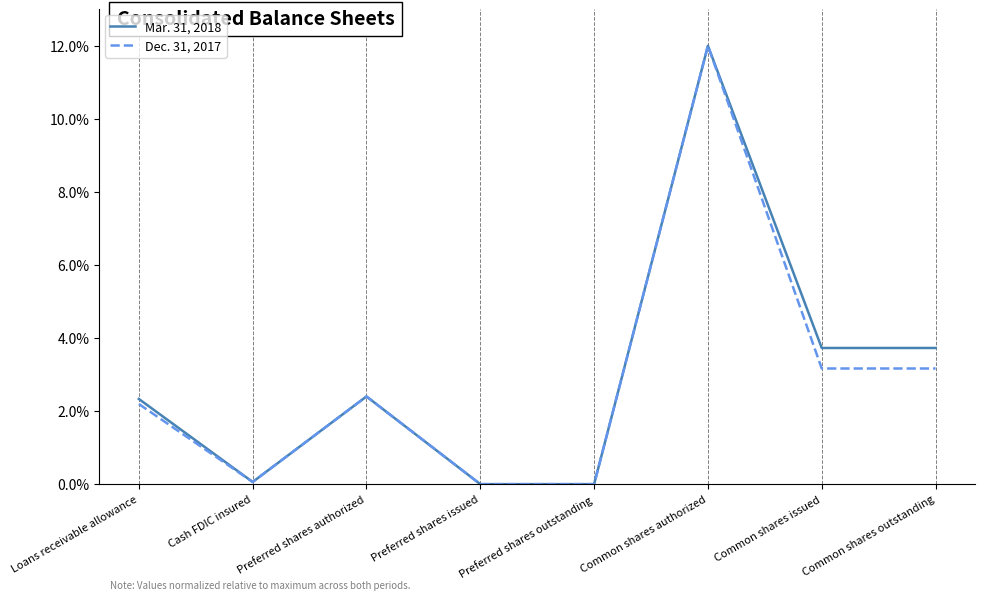

Reading left to right, transcribe all the data shown in this chart.

Mar. 31, 2018: 2.3	0.1	2.4	0.0	0.0	12.0	3.7	3.7
Dec. 31, 2017: 2.2	0.1	2.4	0.0	0.0	12.0	3.2	3.2